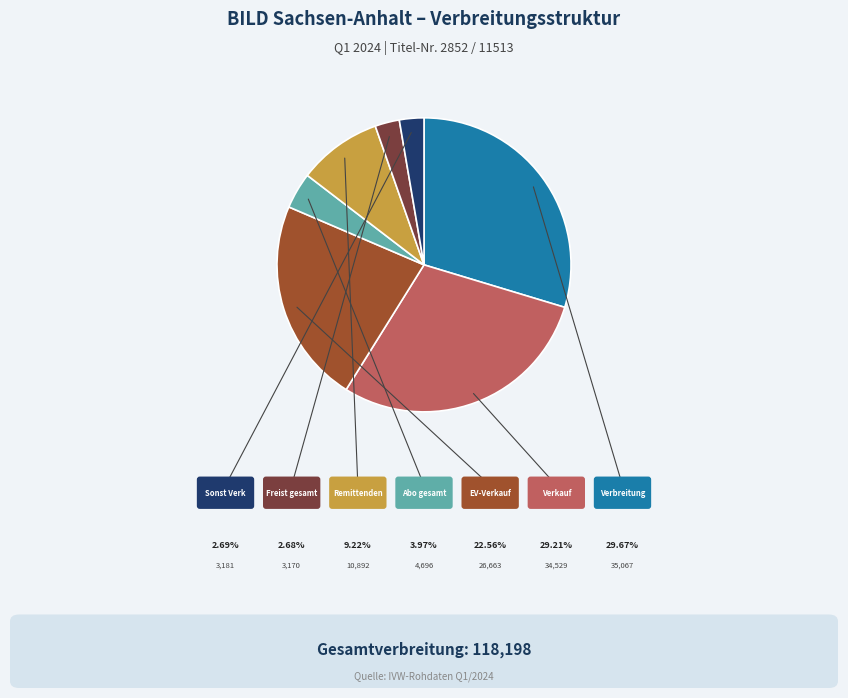

True or false: Remittenden accounts for 20% of the total.

False